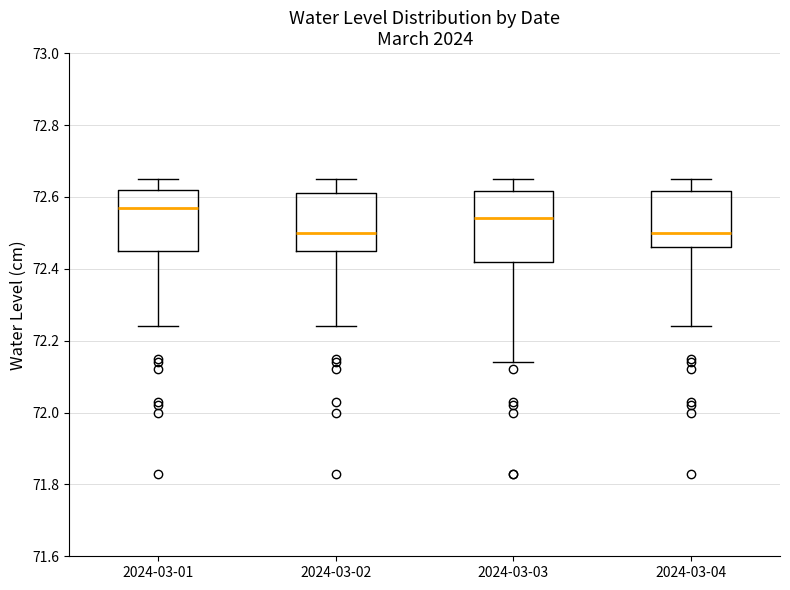

Reading left to right, read every box against the y-axis: the position of its median line, the range the box covers, and the ends of its whiskers. The values are not printed on the chart, so give them approximately, as read against the axis.

2024-03-01: median 72.58, box 72.46 to 72.62, whiskers 72.24 to 72.66
2024-03-02: median 72.50, box 72.46 to 72.62, whiskers 72.24 to 72.66
2024-03-03: median 72.54, box 72.42 to 72.62, whiskers 72.14 to 72.66
2024-03-04: median 72.50, box 72.46 to 72.62, whiskers 72.24 to 72.66